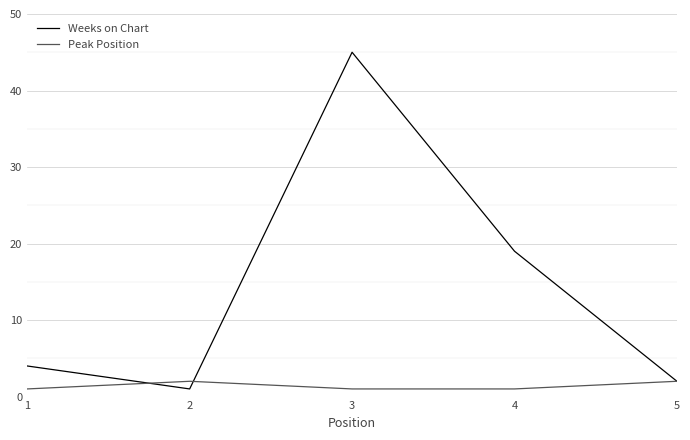

How many categories are shown in the chart?

5